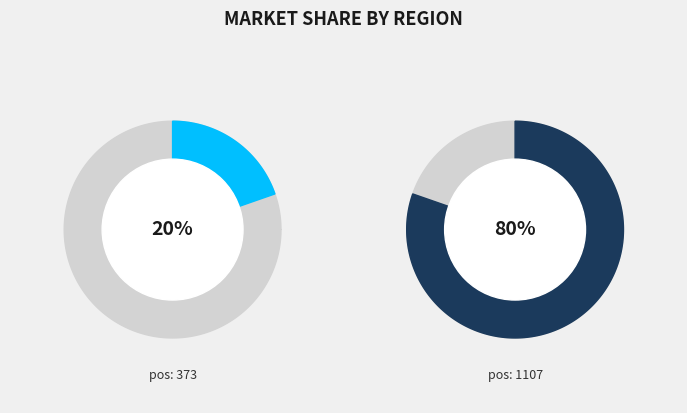

Do 373 and 1107 together represent more than half of the pie?

Yes